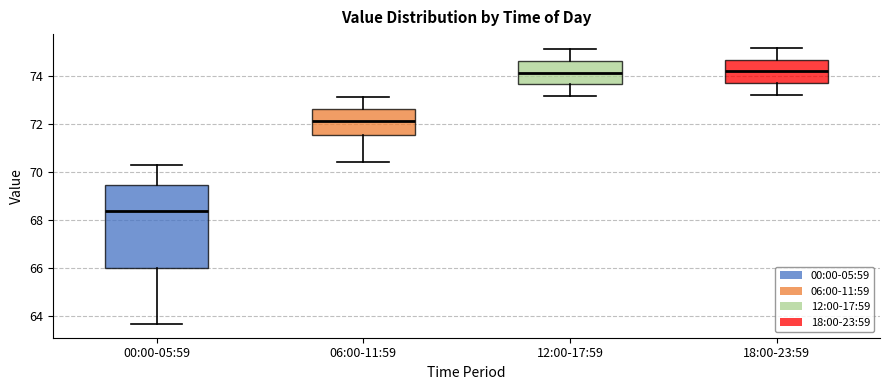

Comparing the boxes themselves (not the whiskers), which one is the tallest?

00:00-05:59